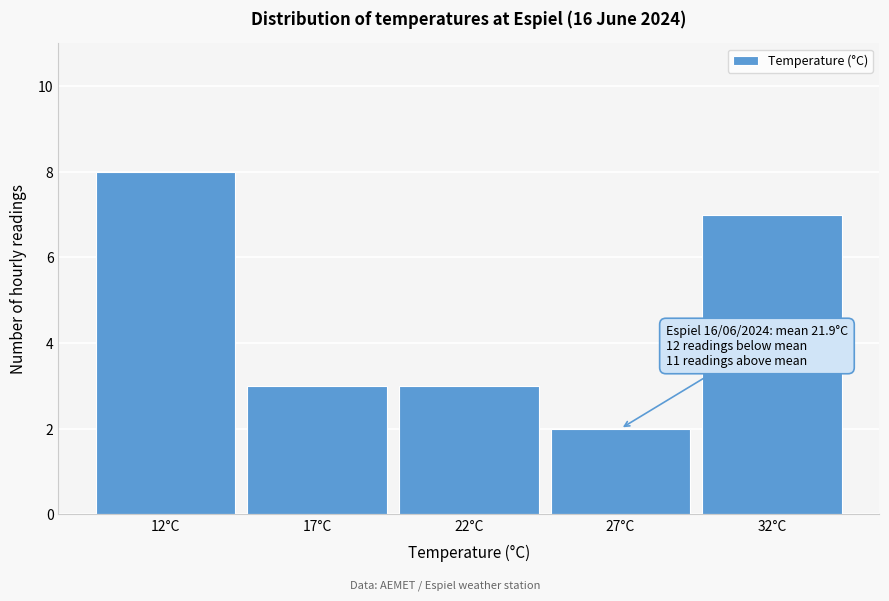

Reading left to right, transcribe all the data shown in this chart.

8	3	3	2	7